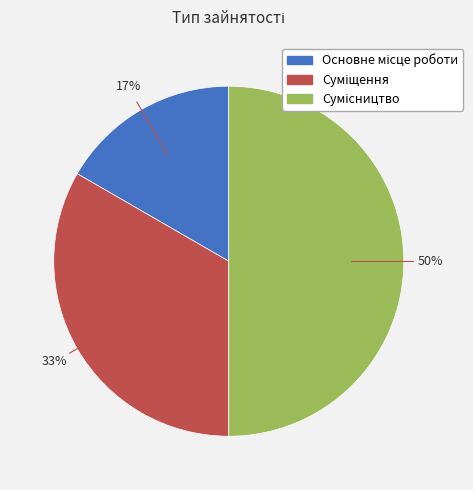

To the nearest percent, what is the difference between the largest and smallest slice percentages?

33%